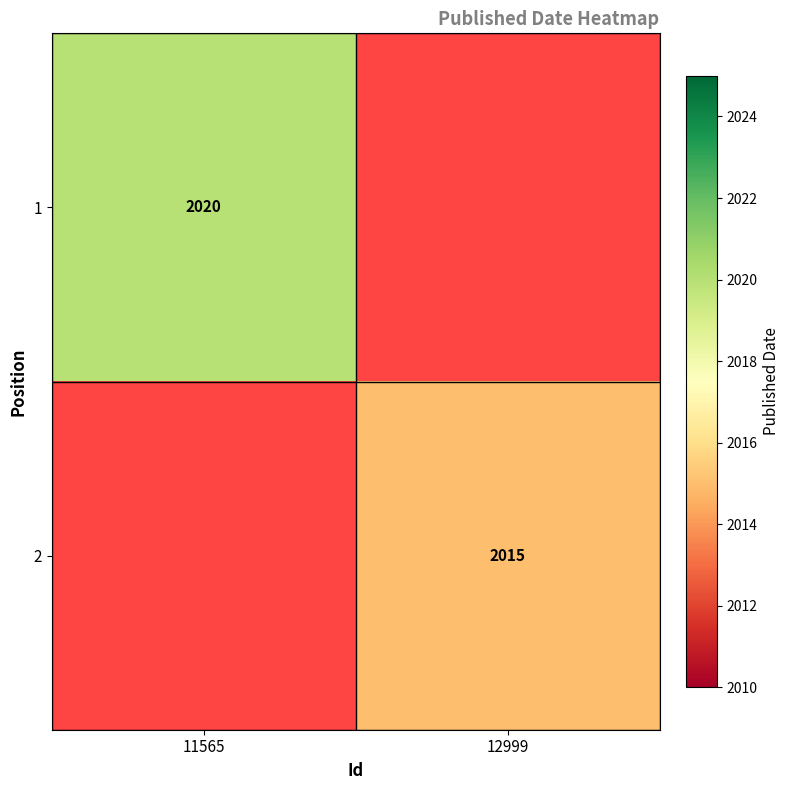

The value of 1 at 11565 is 3575. True or false?

False